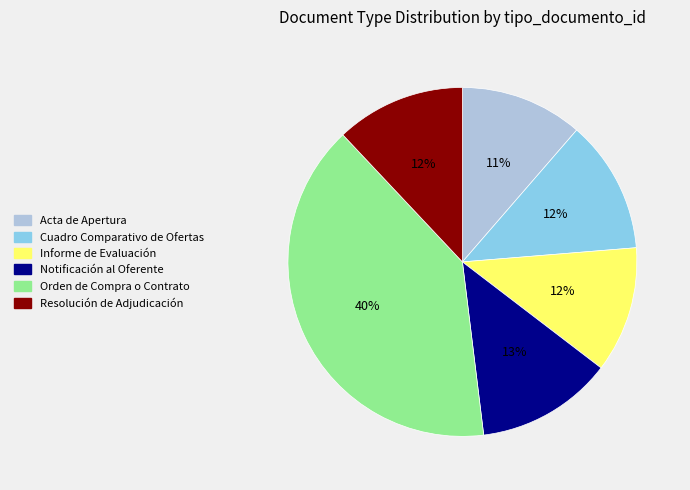

True or false: Orden de Compra o Contrato accounts for 40% of the total.

True